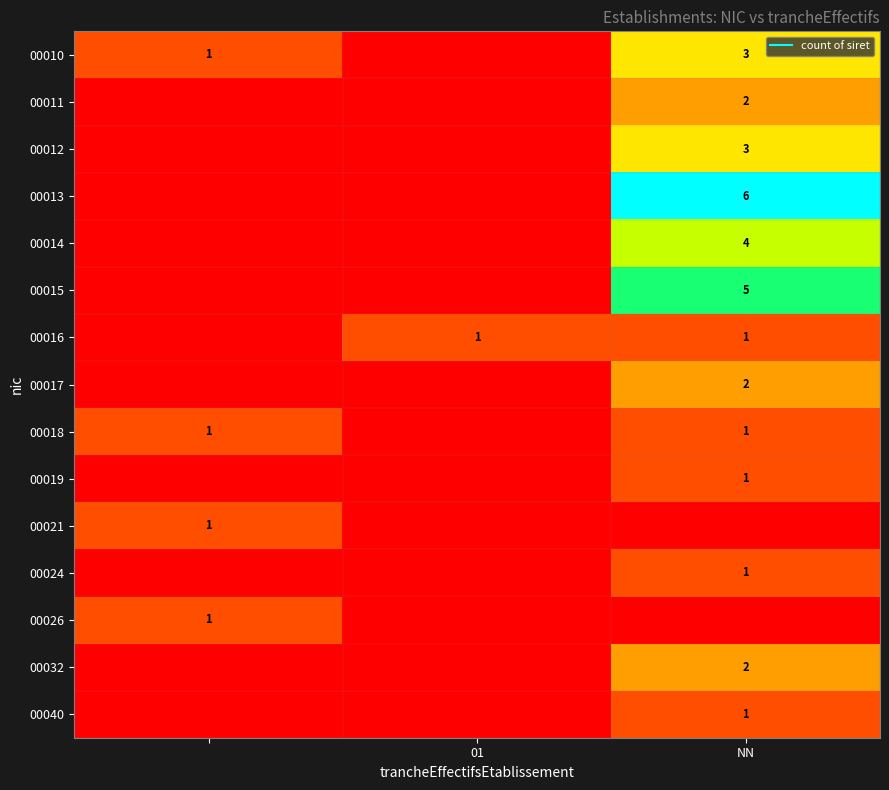

How many data points does each series have?

3